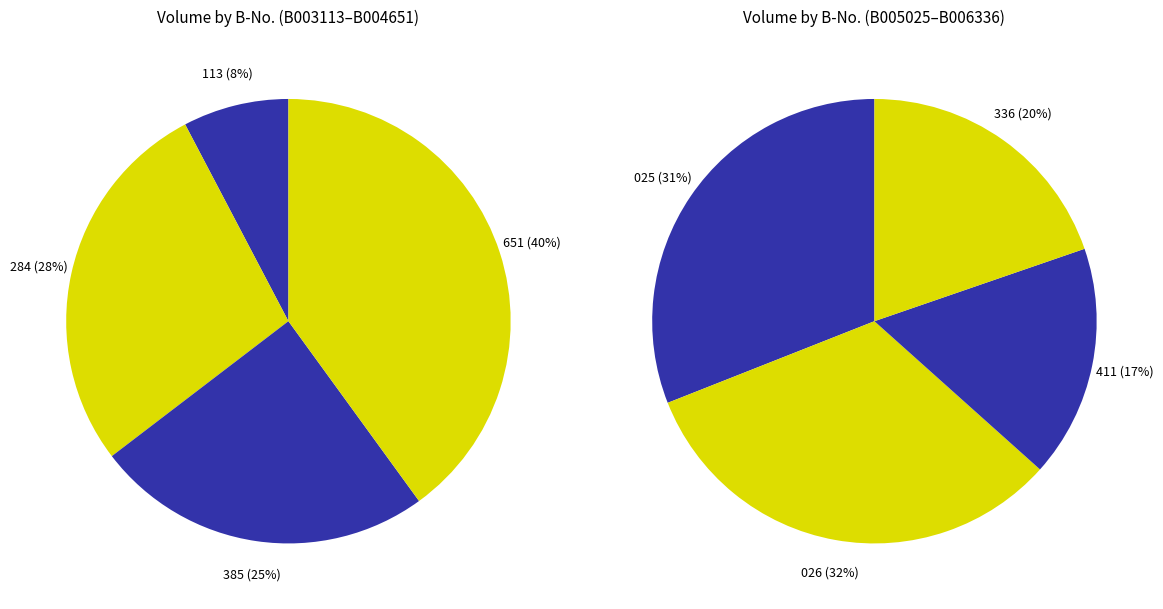

How many slices are in this pie chart?

8